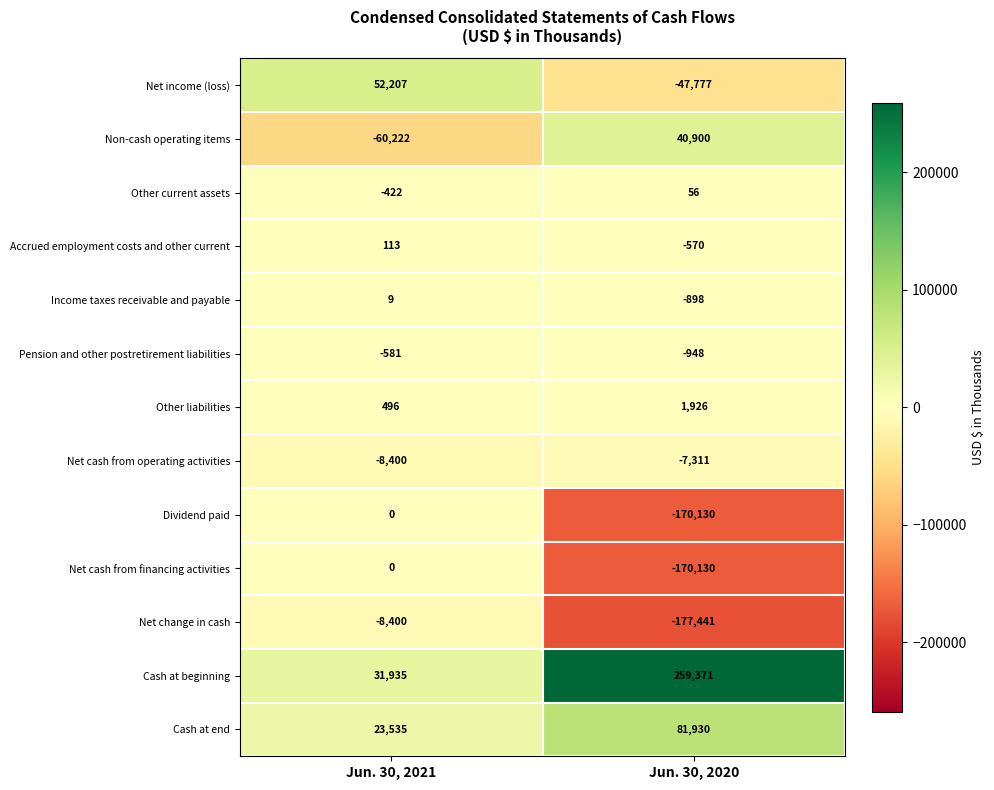

What is the sum of the Non-cash operating items values at Jun. 30, 2020 and Jun. 30, 2021?

-19322